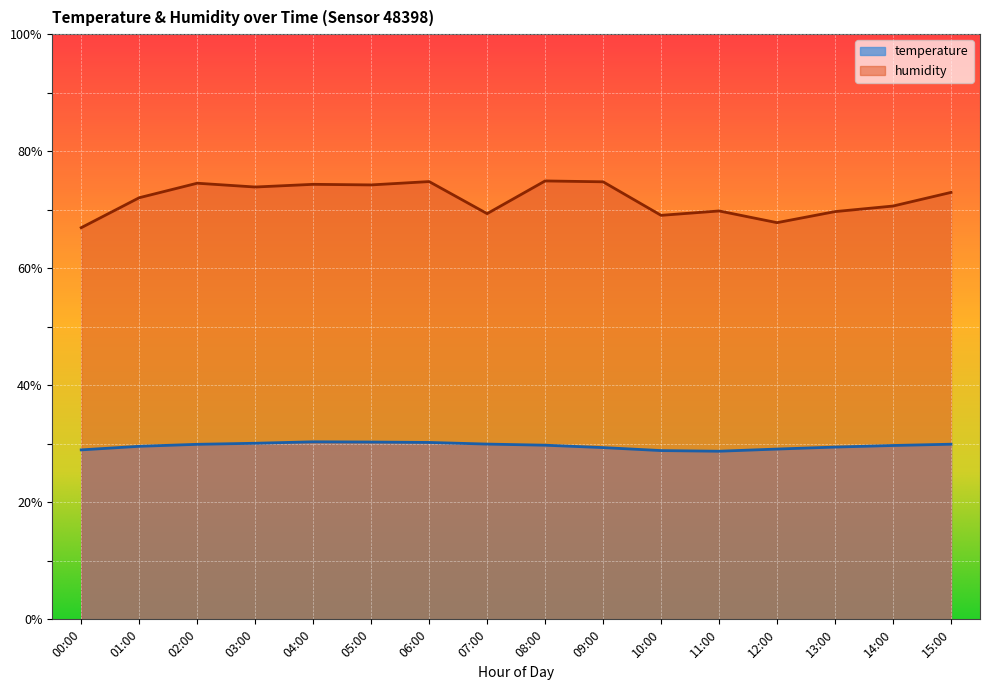

True or false: humidity has more than 2 points higher than both neighbors.

True